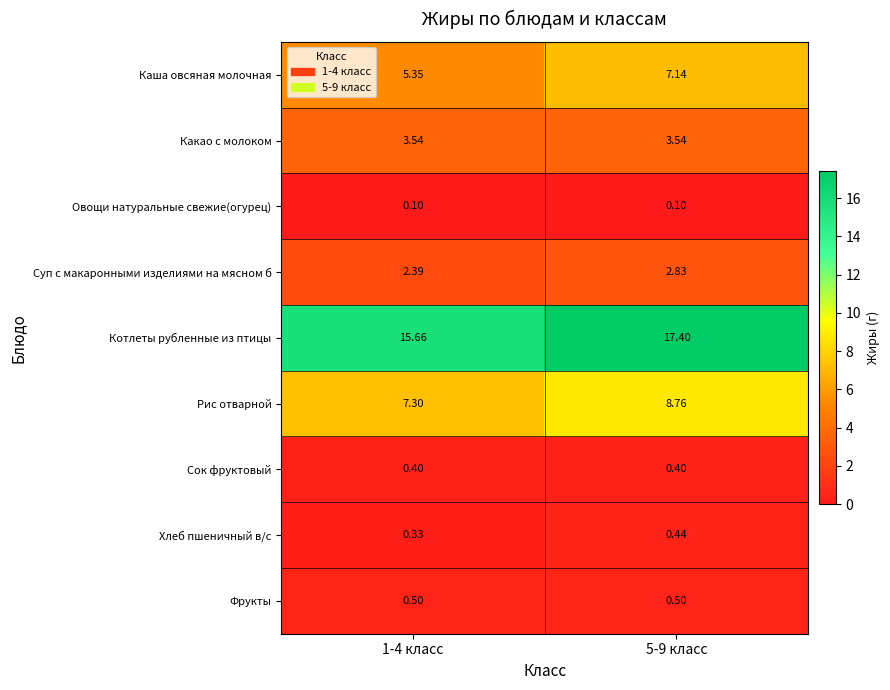

Is the value of Котлеты рубленные из птицы at 5-9 класс greater than the value of Фрукты at 5-9 класс?

Yes